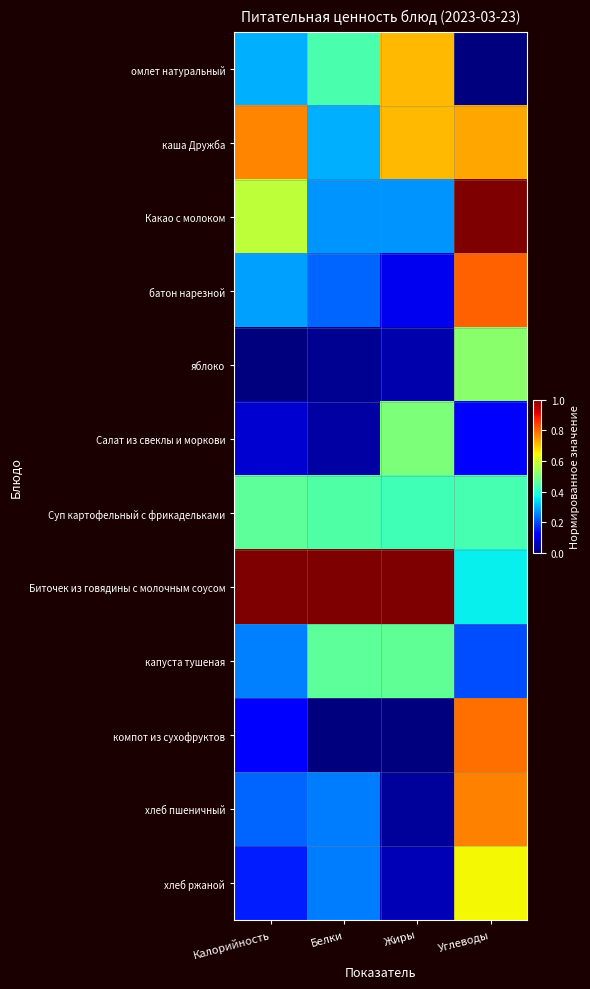

How many data points does each series have?

4